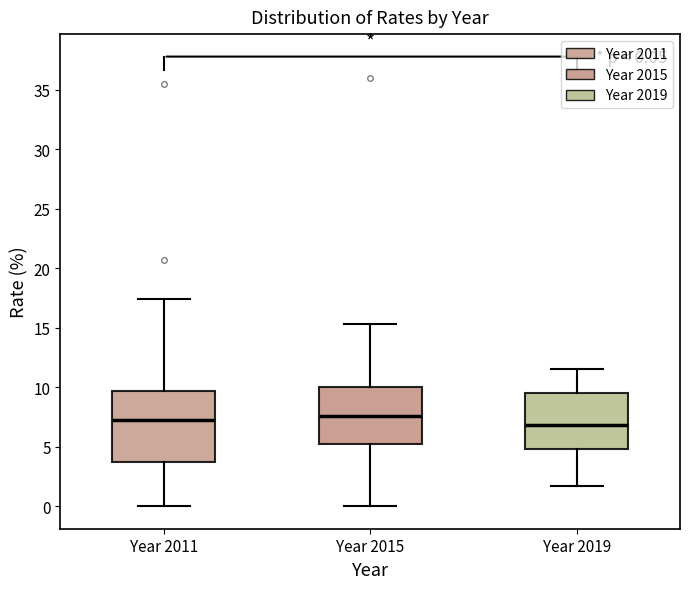

Which box is the tallest, from its lower edge to its upper edge?

Year 2011